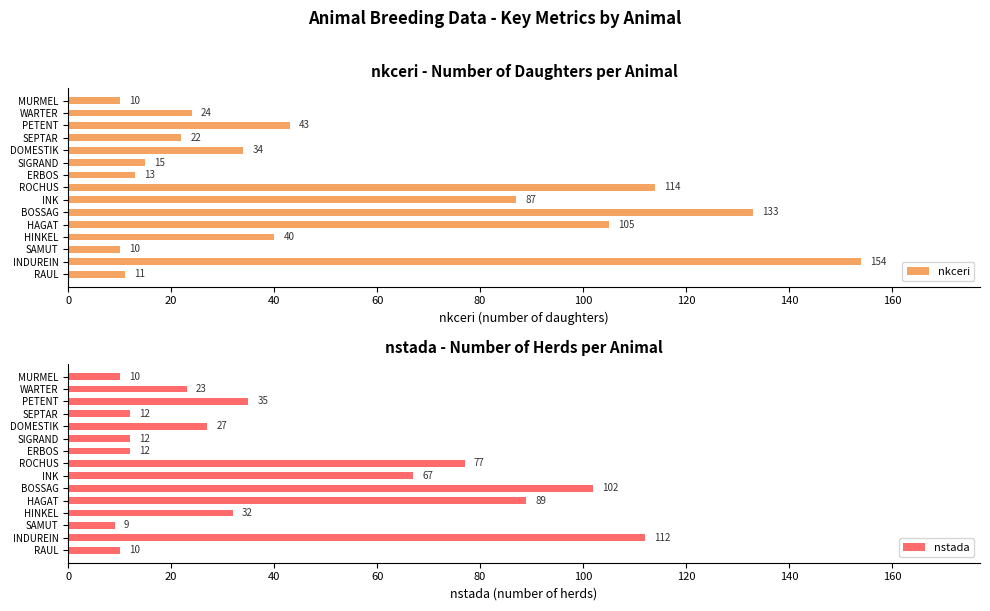

At which label is nstada closest to 60?

INK